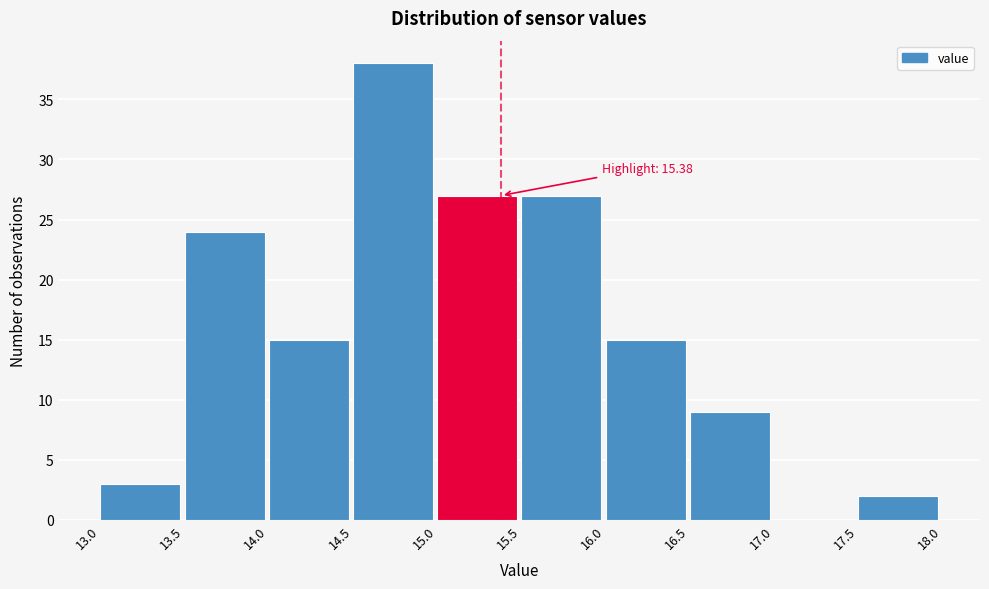

Over which range of the x-axis is the bar tallest?

14.5 to 15.0